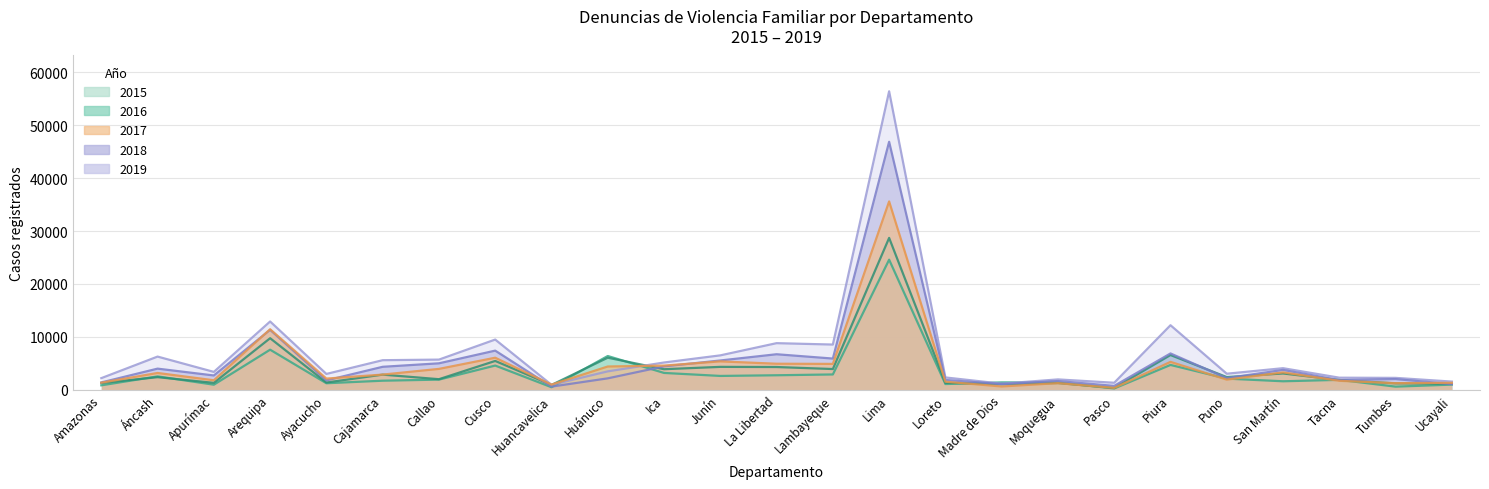

How many series are shown in this chart?

5